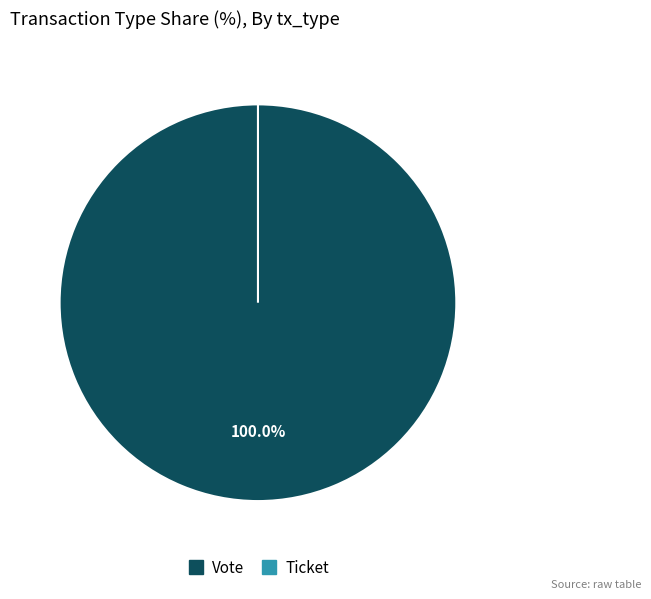

Does any single category account for the majority?

Yes